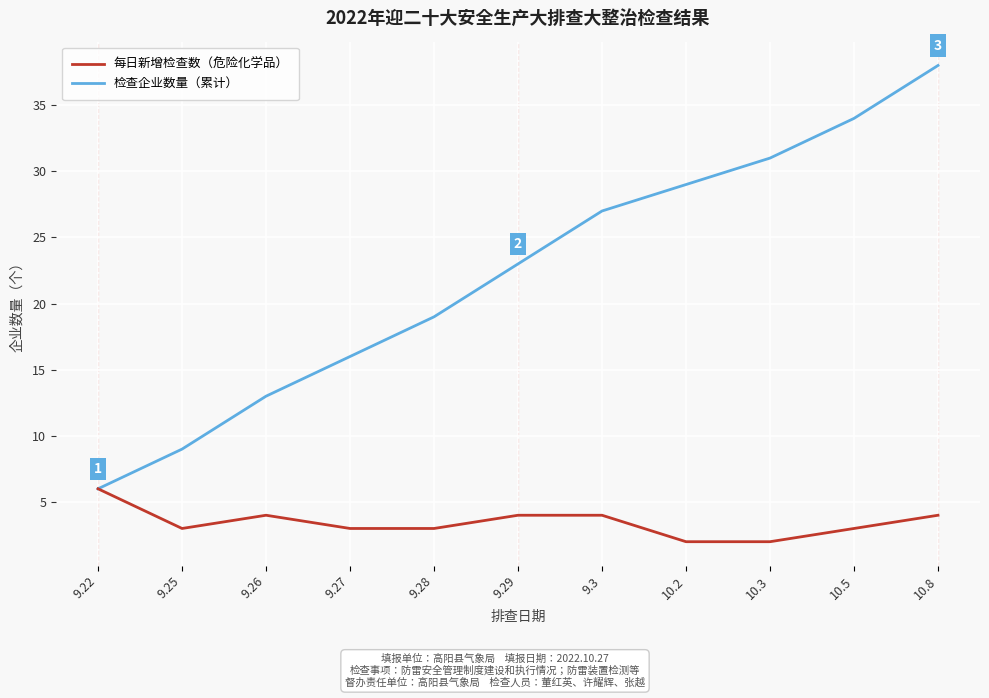

What is the total value across all series at 9.22?

12